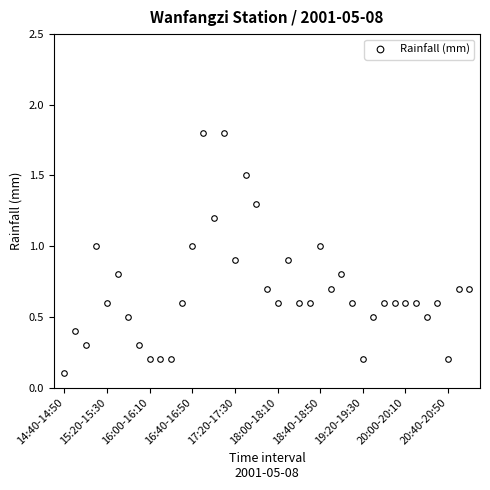

What is the average value?

0.7